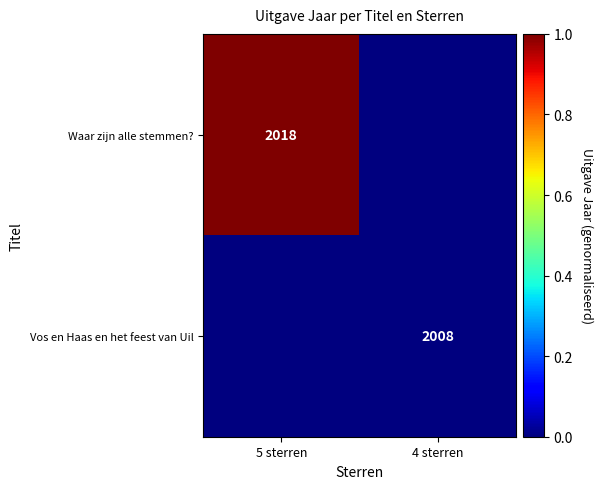

True or false: Waar zijn alle stemmen? has a value of 1043 at 5 sterren.

False